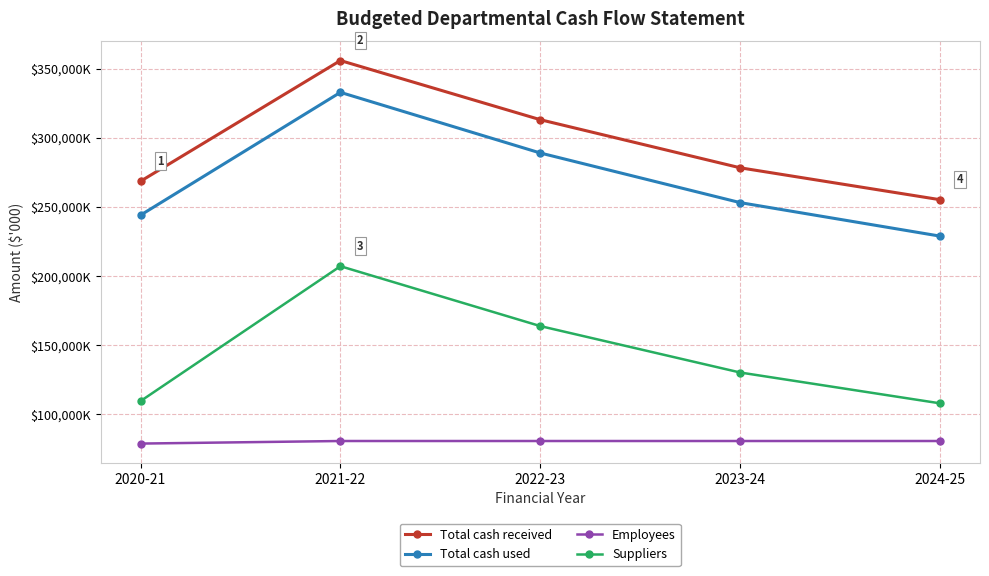

True or false: Total cash received and Suppliers intersect in this chart.

False